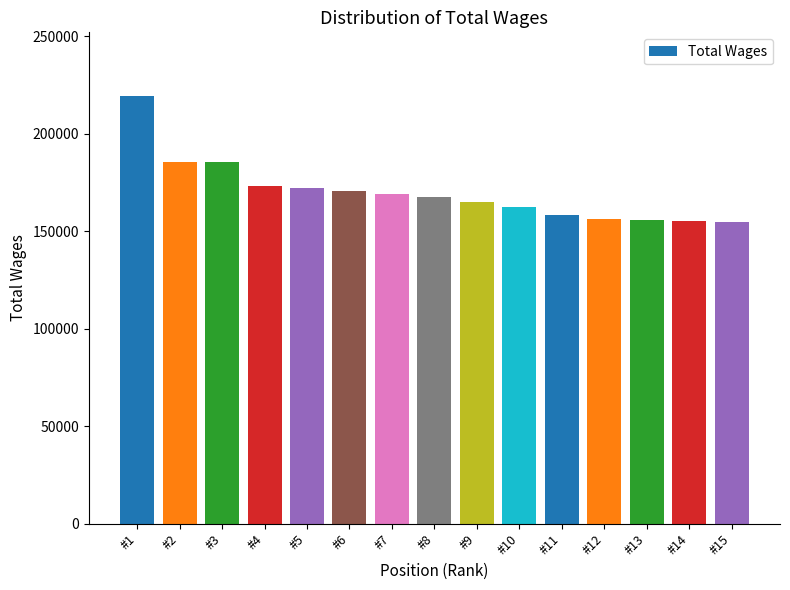

The chart shows a value of 154927 at #15. True or false?

True